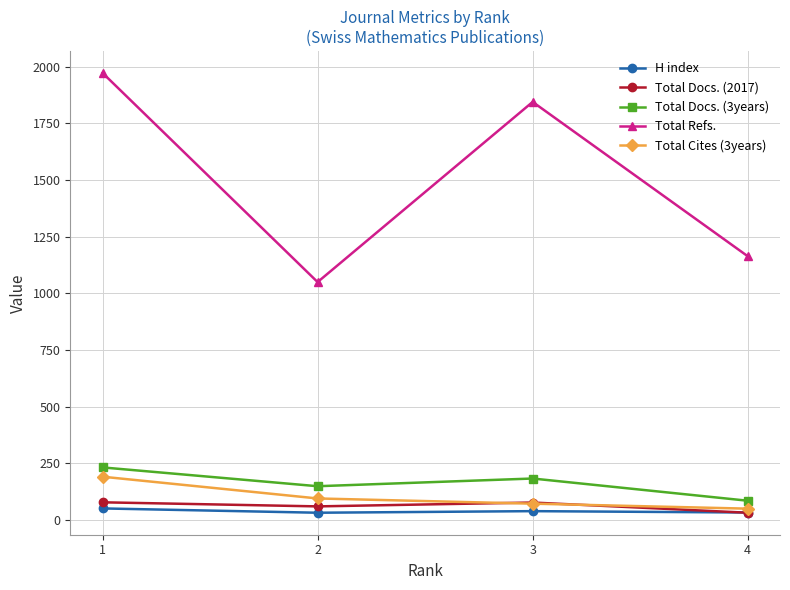

What is the difference between the maximum and minimum values in the Total Docs. (3years) series?

147